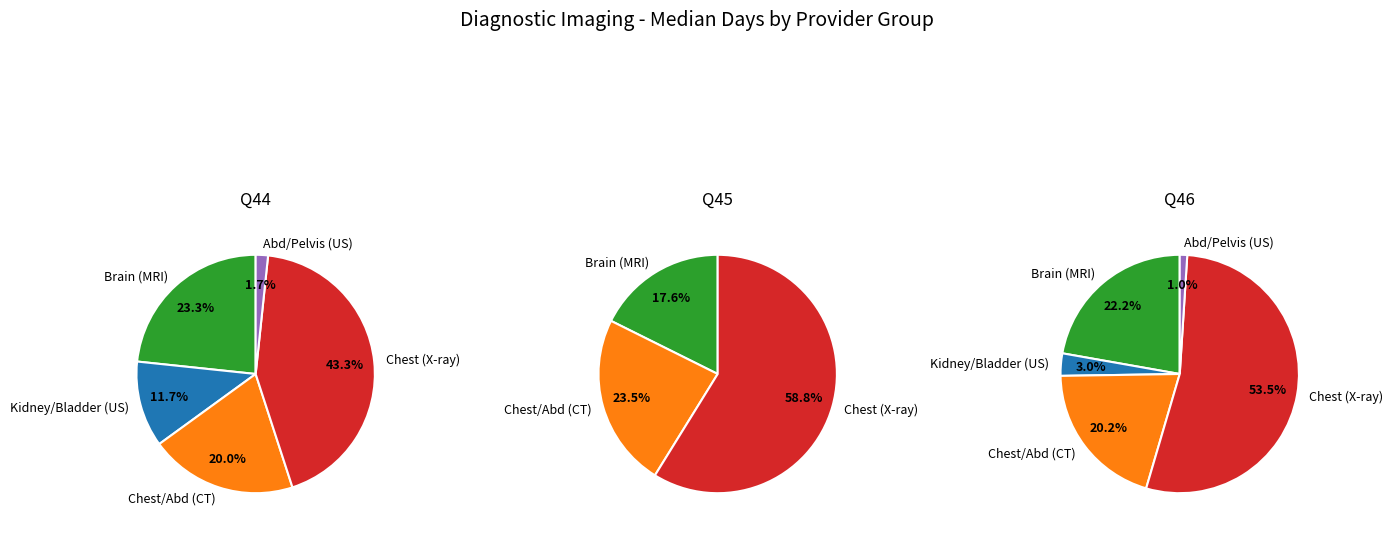

Is RTR the majority of the pie?

No